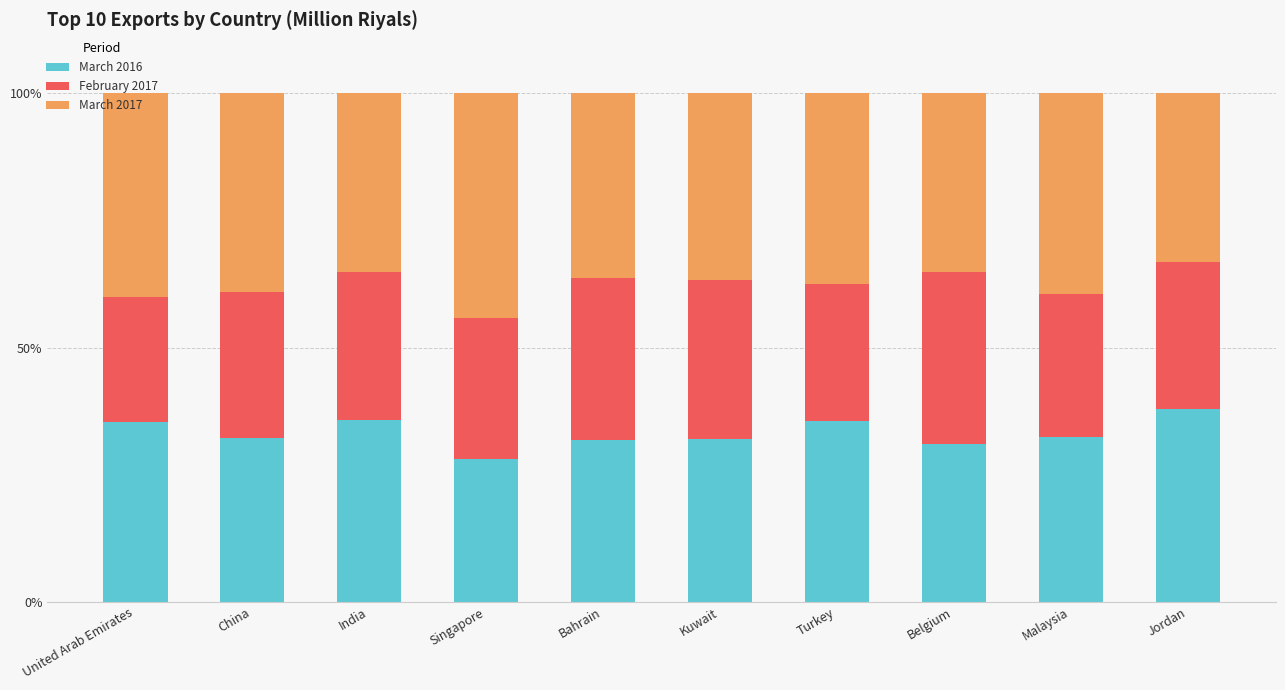

True or false: March 2016 has a value of 47.4 at India.

False